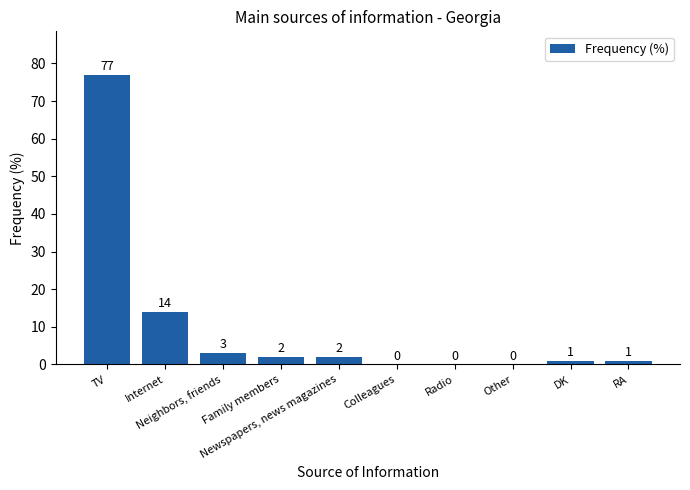

What is the greatest value displayed?

77